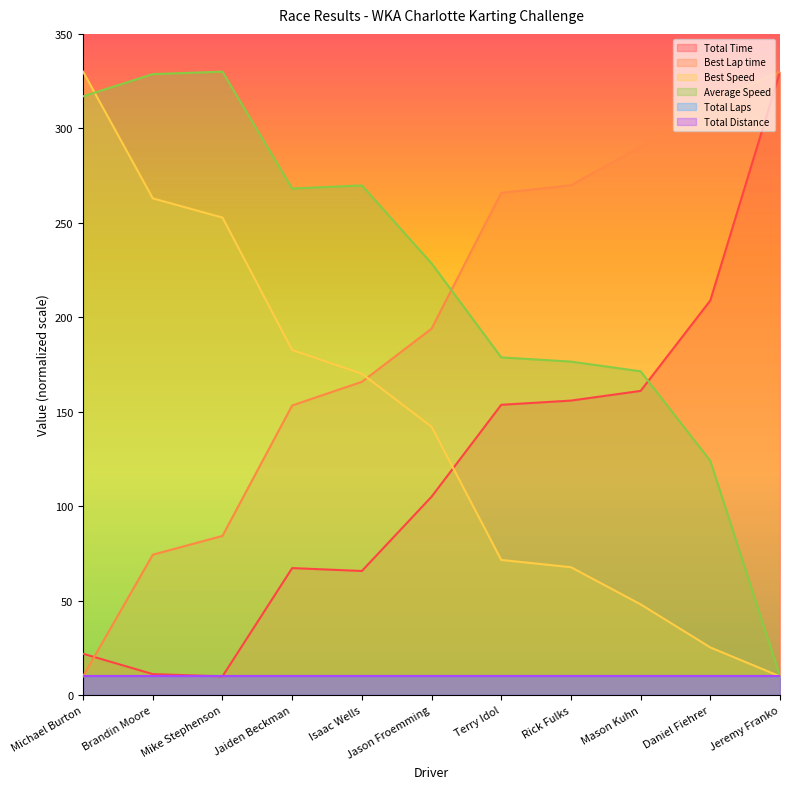

Does the chart display data point markers on the line(s)?

No